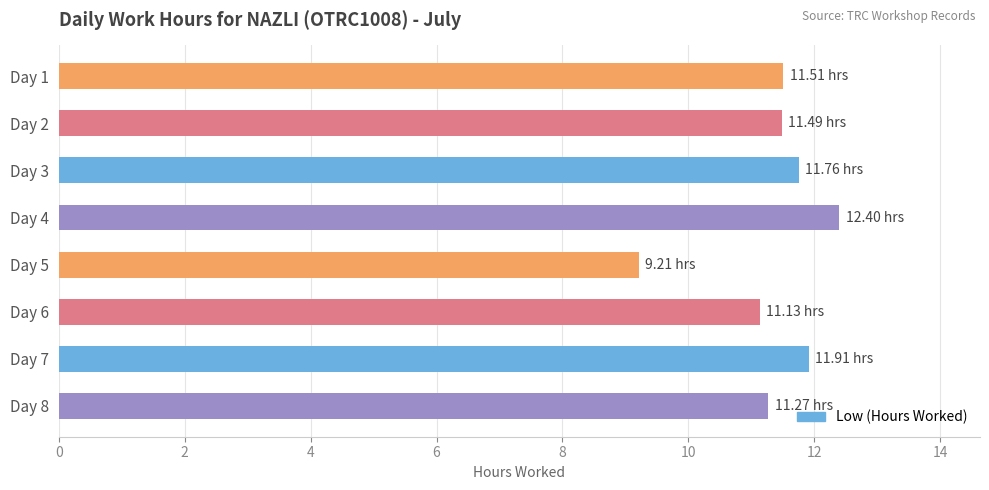

What is the difference between the maximum and second lowest values?

1.3